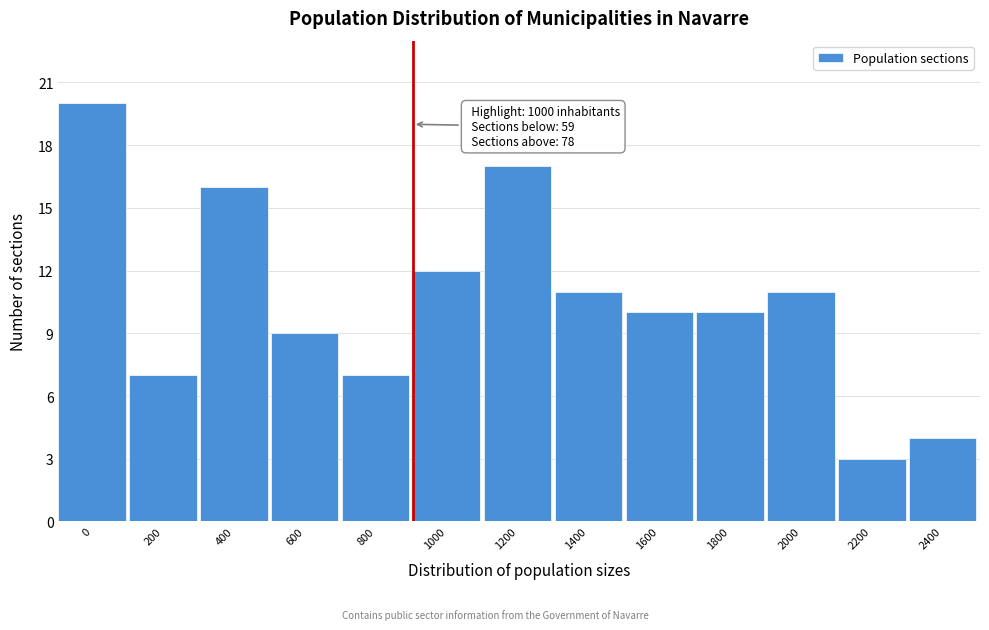

Reading left to right, list all the values displayed in this chart.

0=20	200=7	400=16	600=9	800=7	1000=12	1200=17	1400=11	1600=10	1800=10	2000=11	2200=3	2400=4